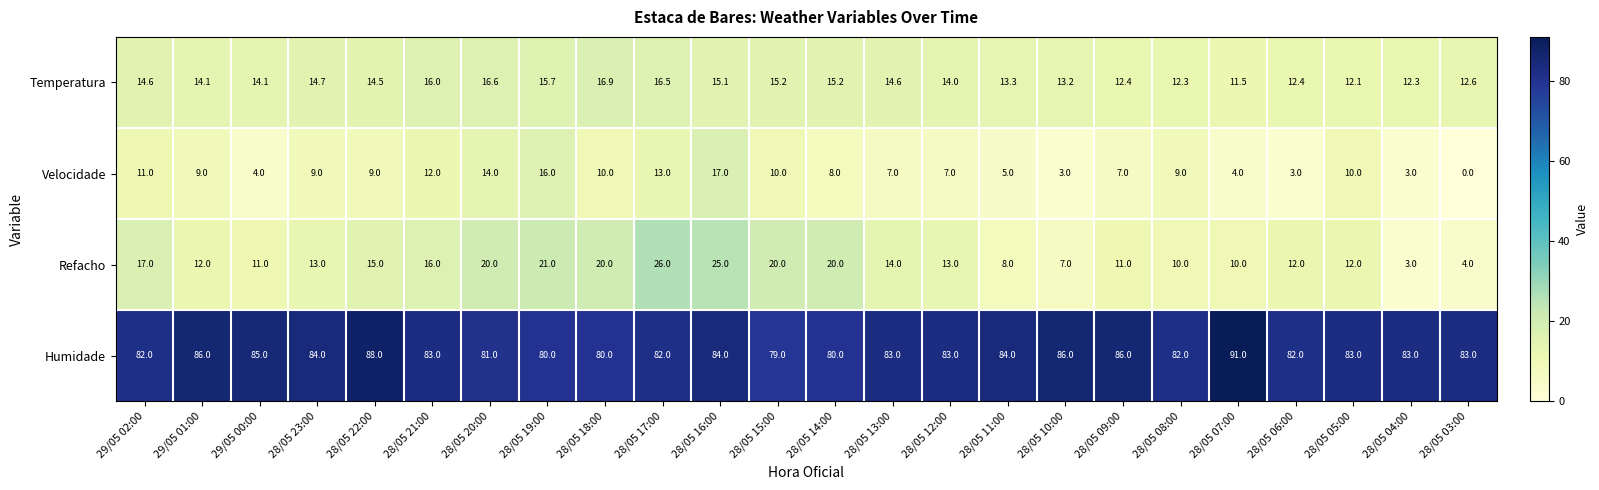

What is the difference between the highest and lowest values at 28/05 03:00?

83.0